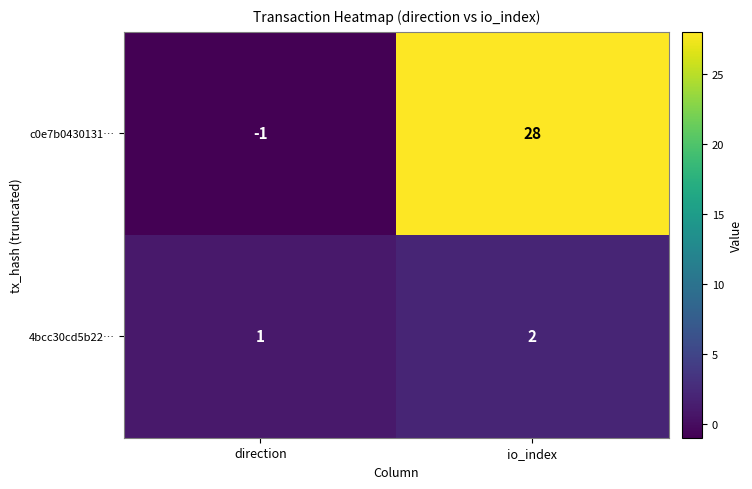

Reading left to right, transcribe all the data shown in this chart.

c0e7b0430131…: -1	28
4bcc30cd5b22…: 1	2